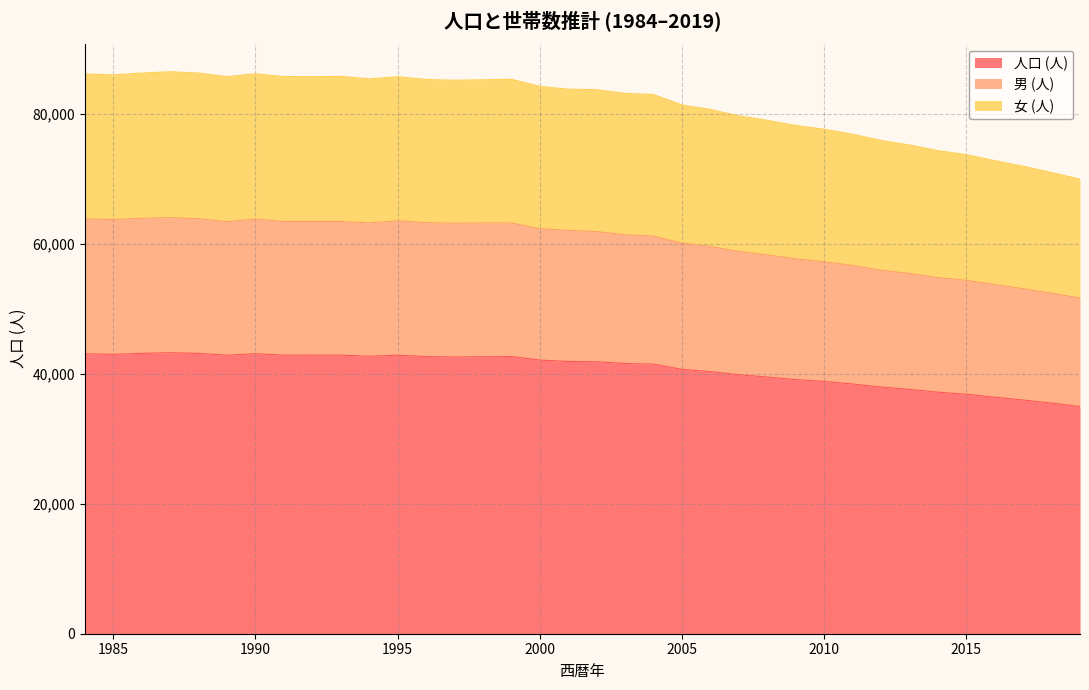

Which has a higher value, 1992 or 1994?

1992